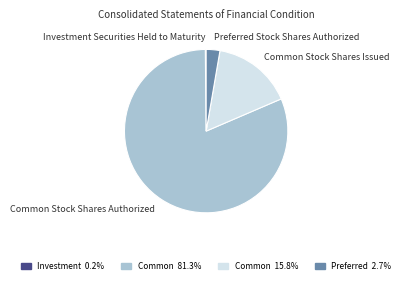

Does any single category account for the majority?

Yes